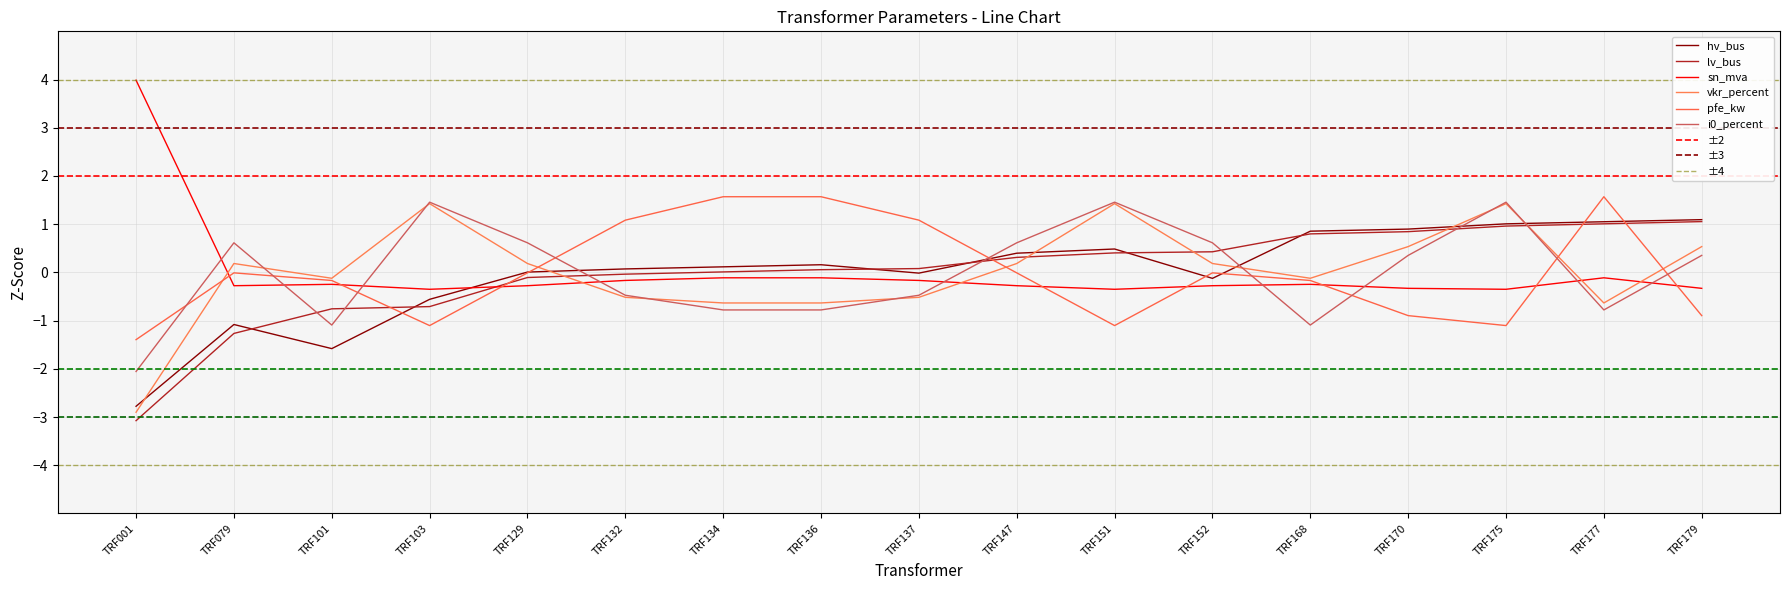

How many data points in hv_bus are less than 0?

6